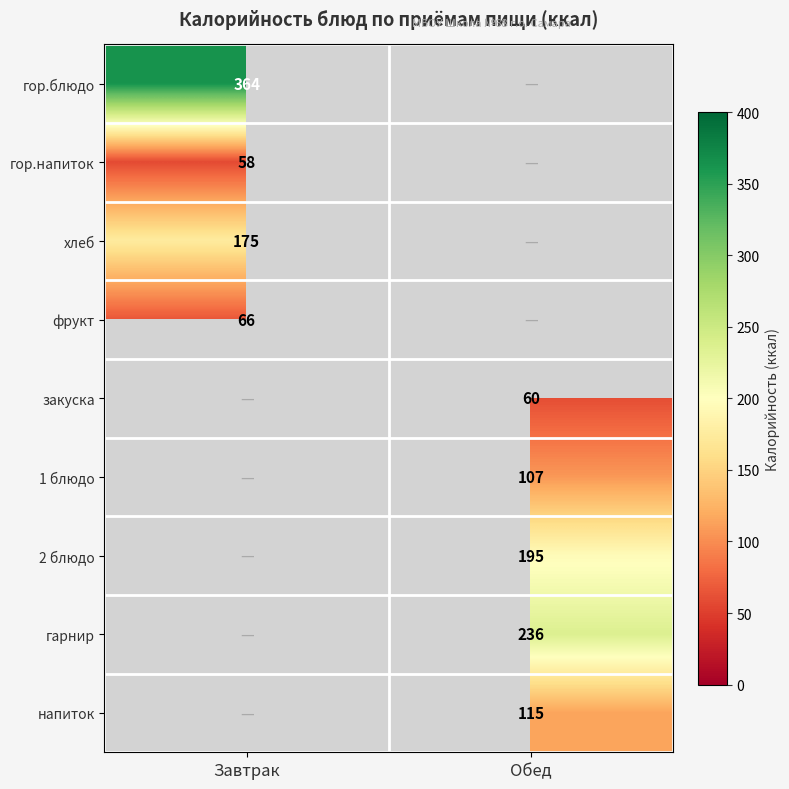

Is it true that гор.блюдо equals 590 at Завтрак?

False